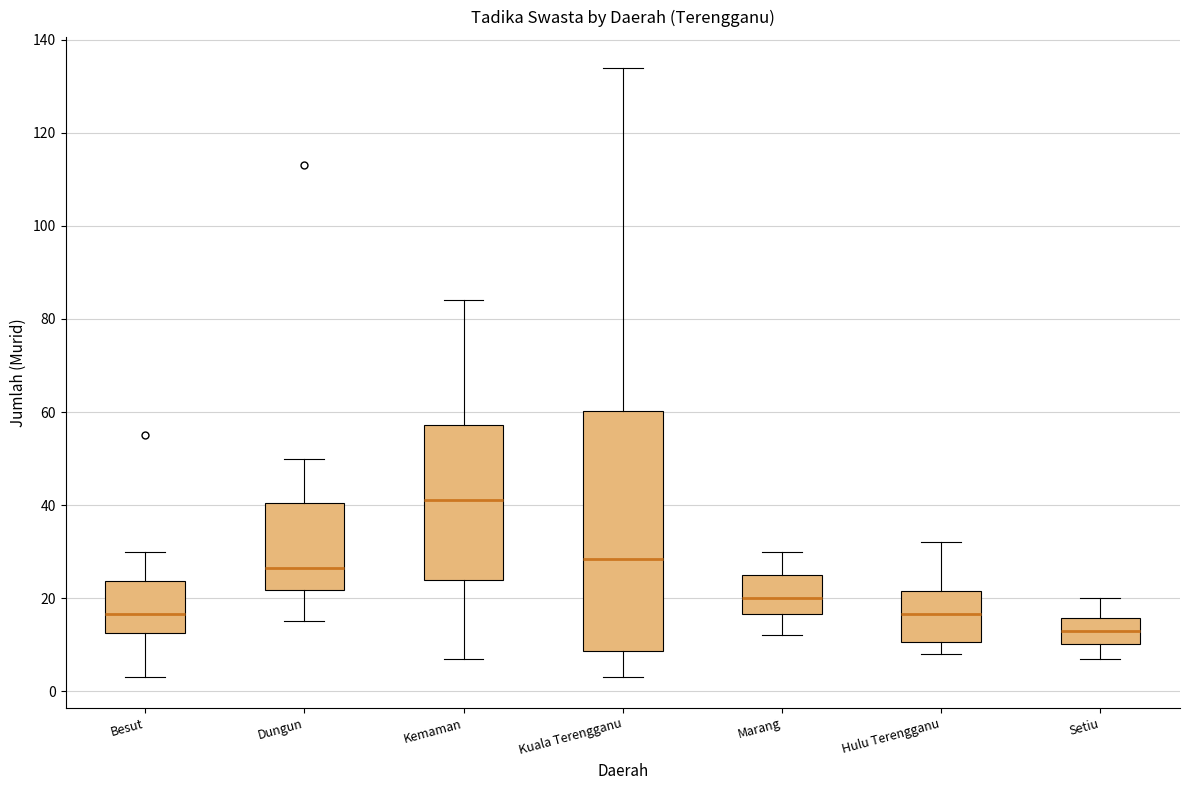

Which box's median line is the lowest?

Setiu